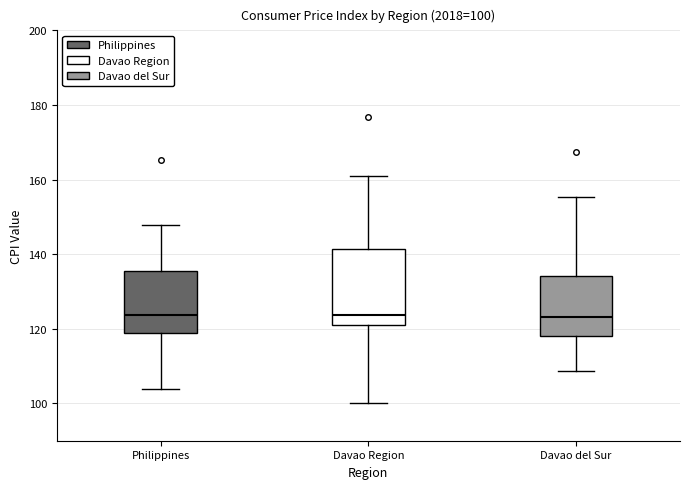

Comparing the boxes themselves (not the whiskers), which one is the tallest?

Davao Region